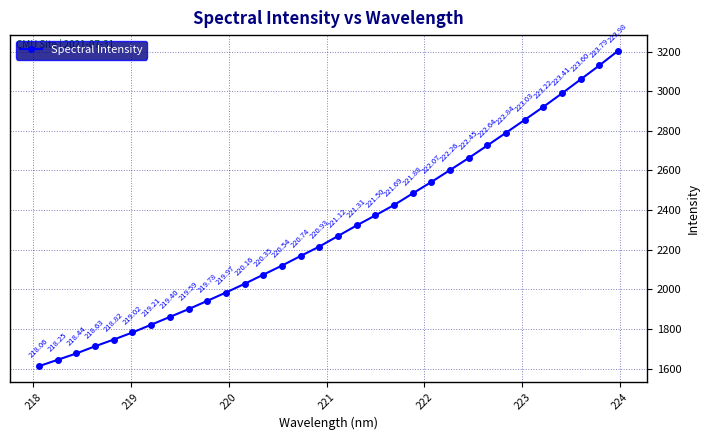

True or false: there are more than 2 points higher than both neighbors.

False